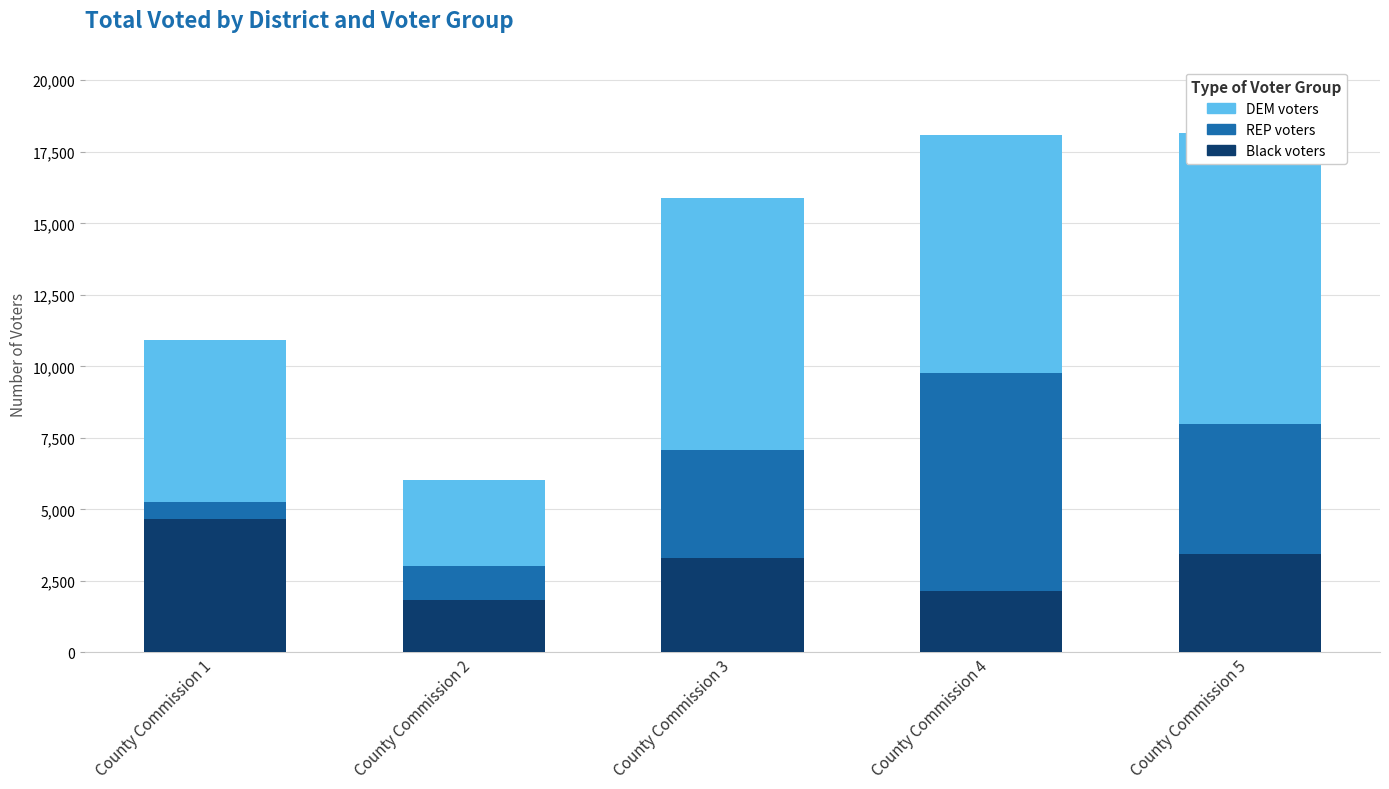

What is the smallest value displayed?

603